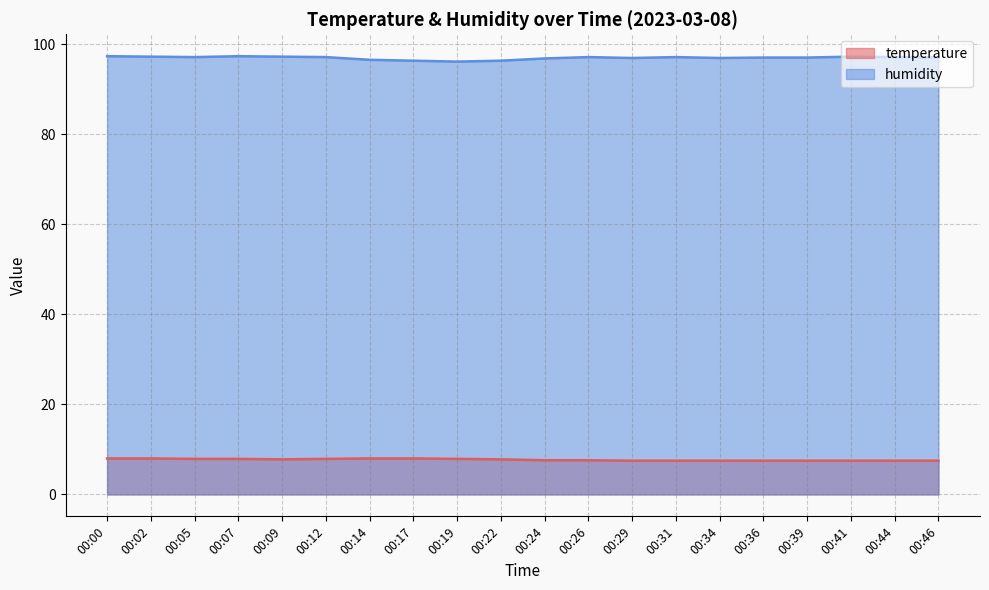

What is the sum of all temperature values?

154.4